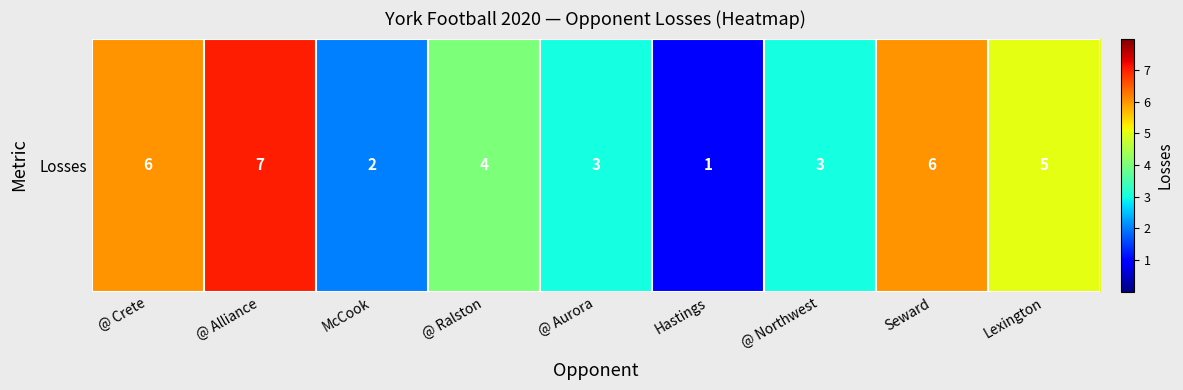

What is the difference between the values at @ Aurora and Seward?

3